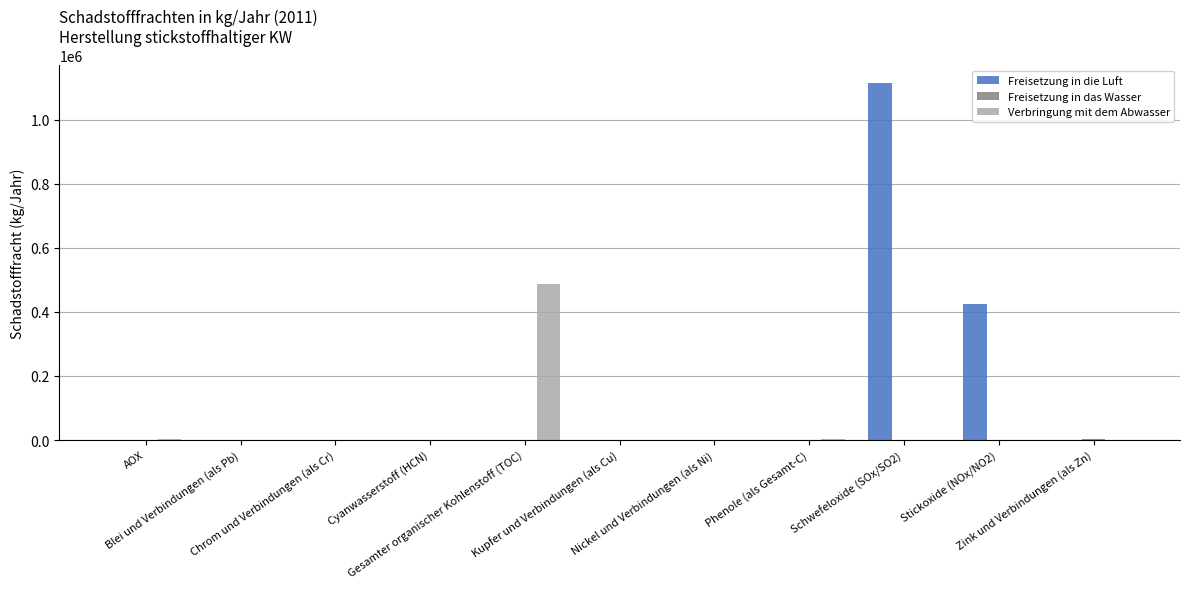

What is the sum of all Freisetzung in die Luft values?

1539990